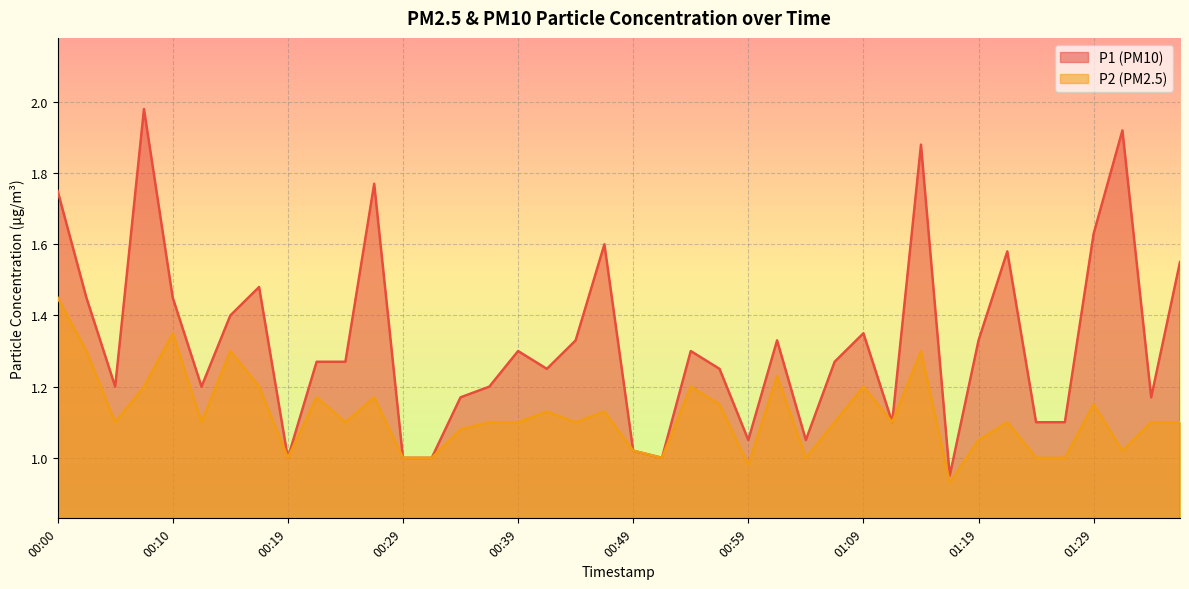

What is the sum of the P1 values at 00:00 and 00:05?

3.0